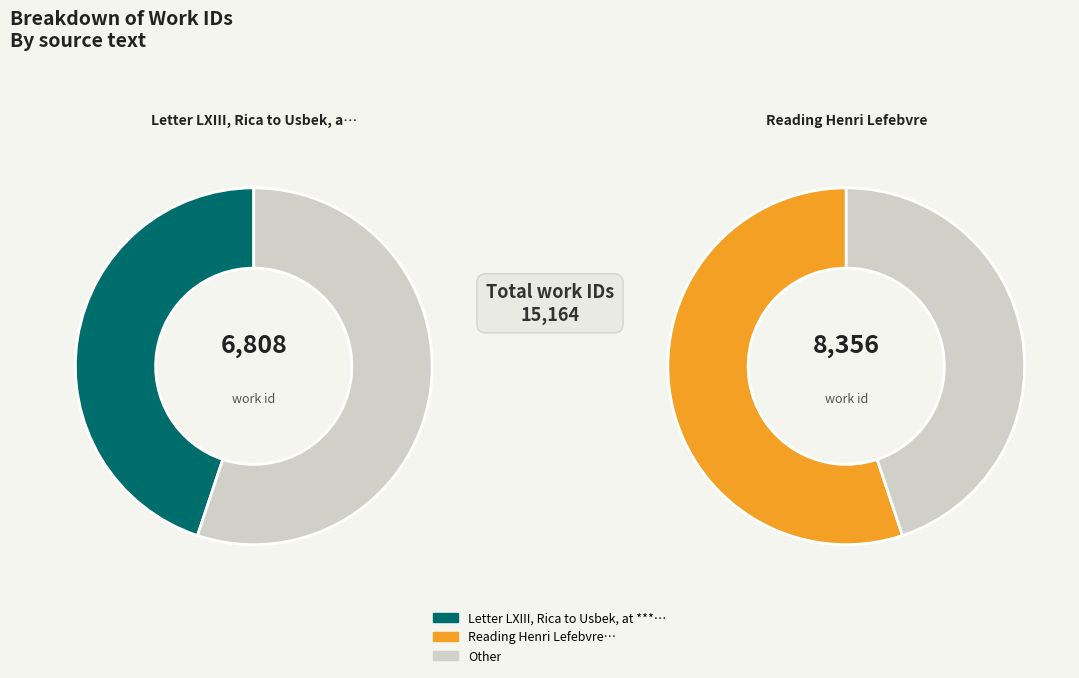

Which slice is the smallest?

Letter LXIII, Rica to Usbek, at ***